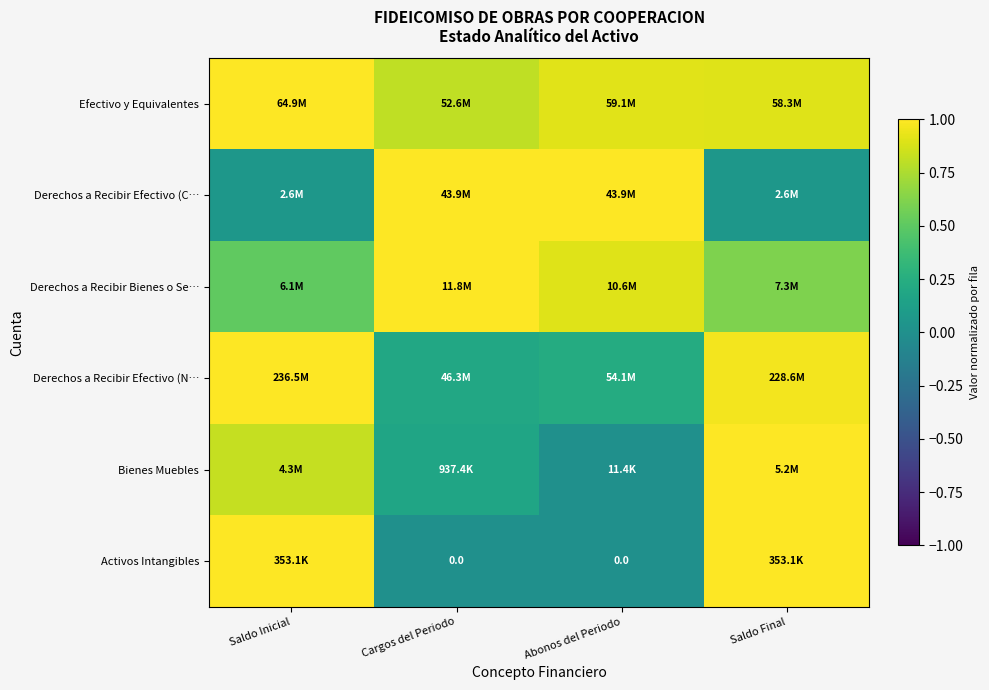

Between Saldo Inicial and Abonos del Periodo, which is larger?

Saldo Inicial